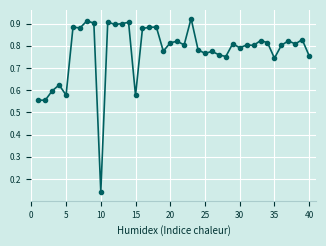

True or false: the data has more than 2 interior local peaks.

True